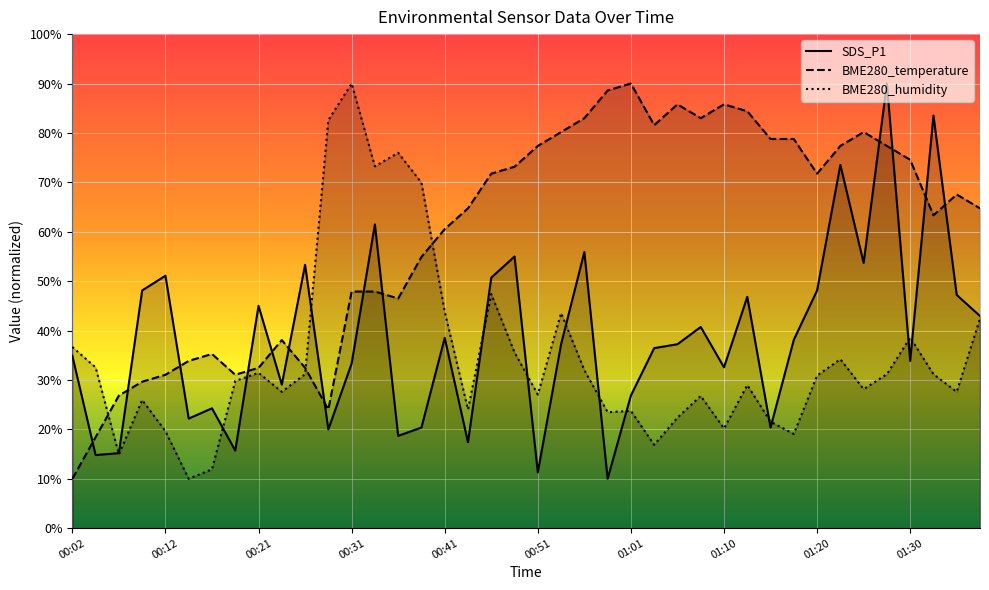

Rank the series at 01:18 from highest to lowest value.

BME280_temperature, SDS_P1, BME280_humidity